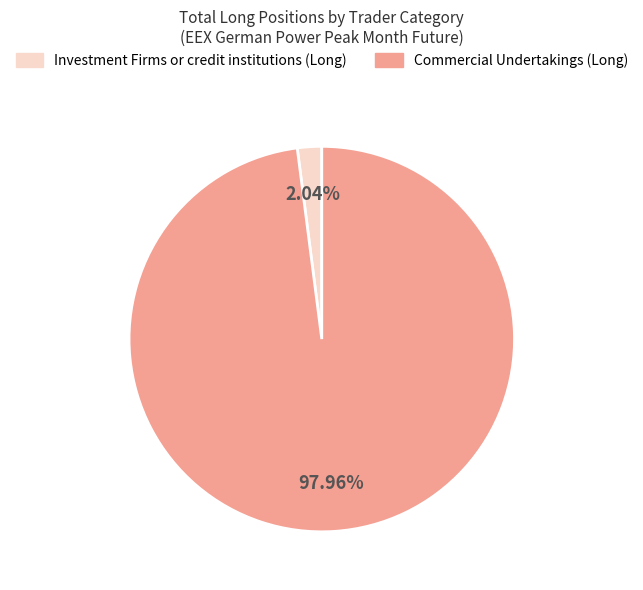

Which slice represents more than half of the pie?

Commercial Undertakings (Long)